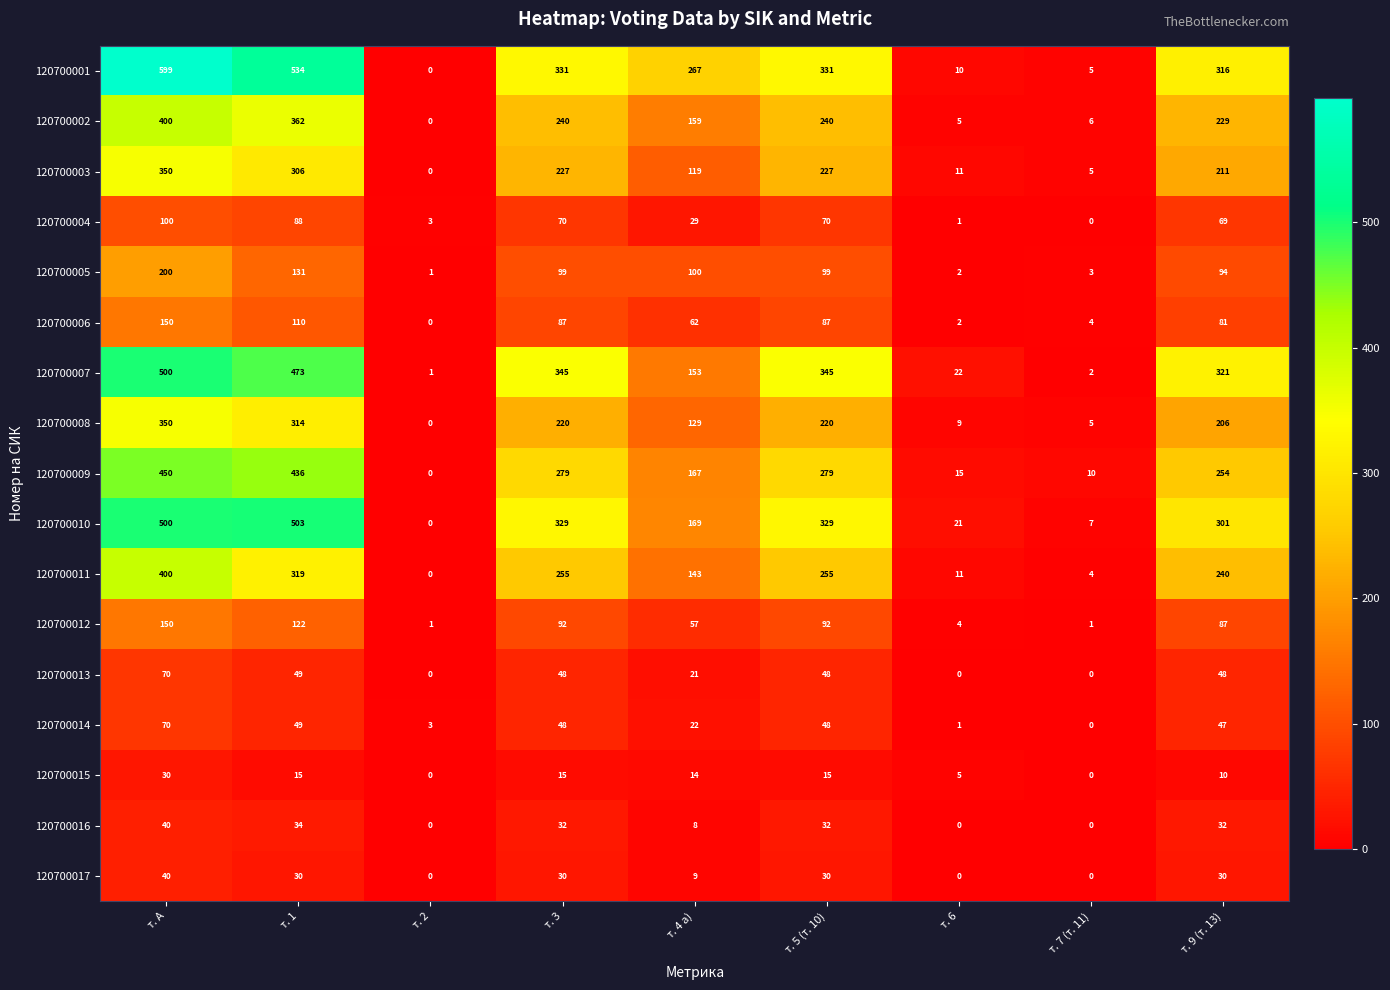

True or false: 120700013 has a value of 70 at т. А.

True